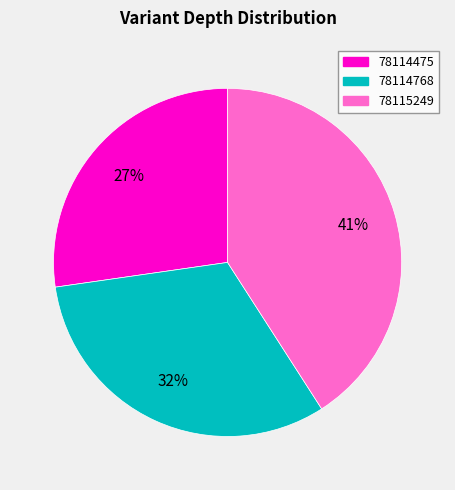

What percentage is the 78115249 slice, to the nearest percent?

41%